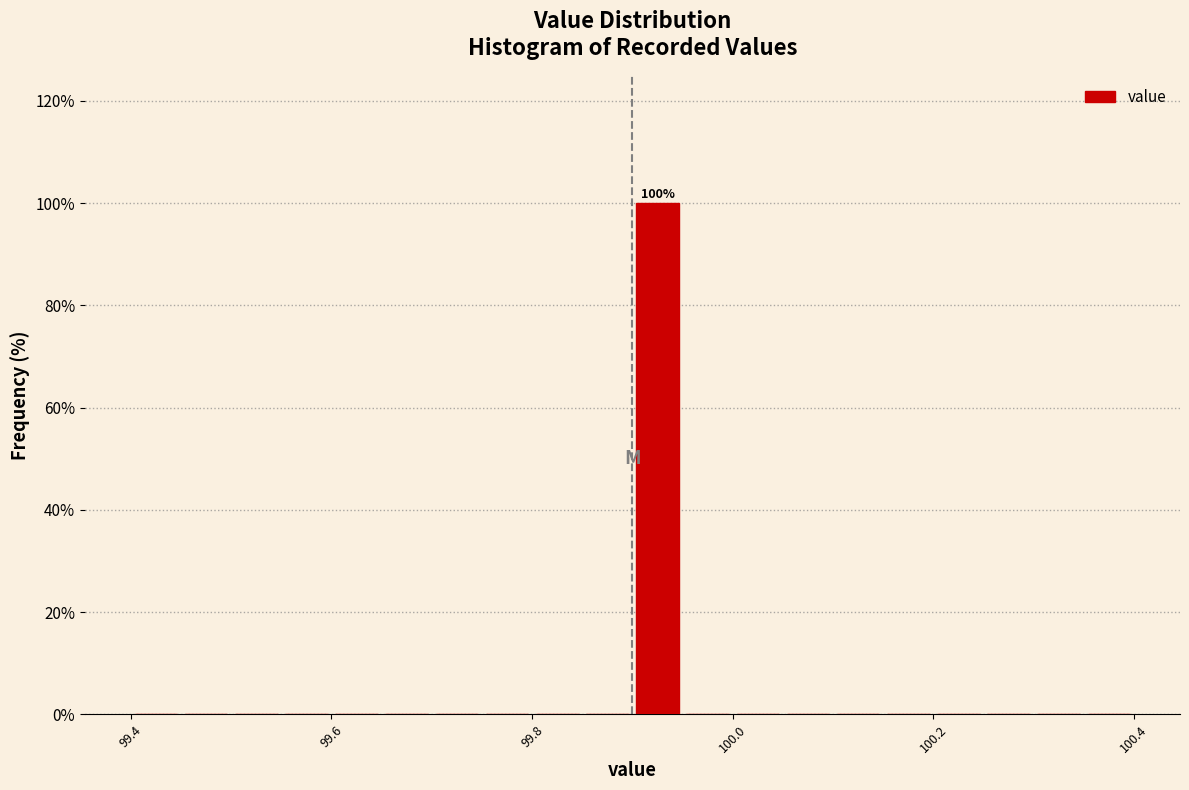

Read against the x-axis, roughly where is the centre of the tallest bar?

99.92